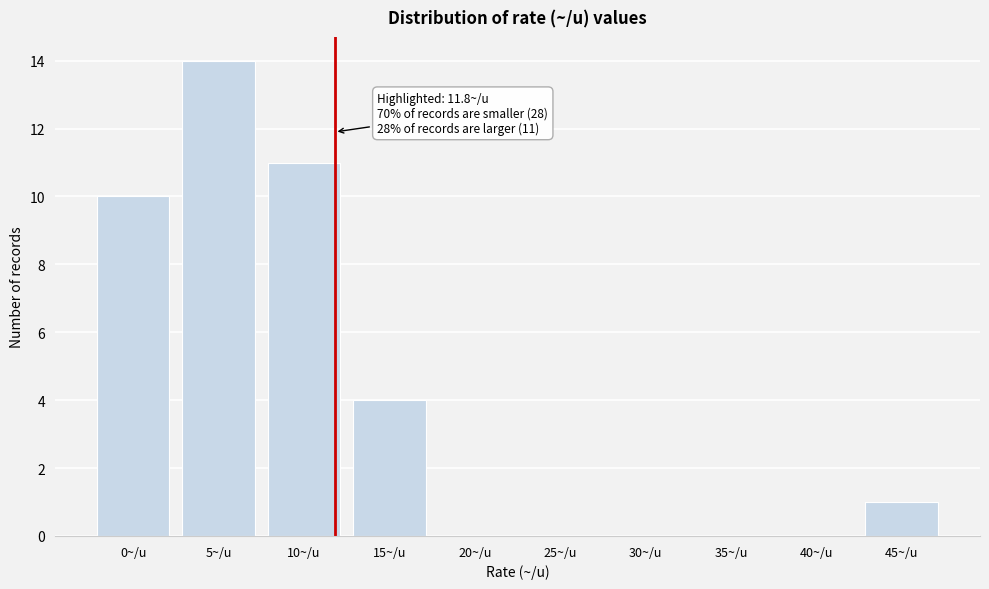

Reading left to right, what are all the values shown in this chart?

0~/u=10	5~/u=14	10~/u=11	15~/u=4	20~/u=0	25~/u=0	30~/u=0	35~/u=0	40~/u=0	45~/u=1